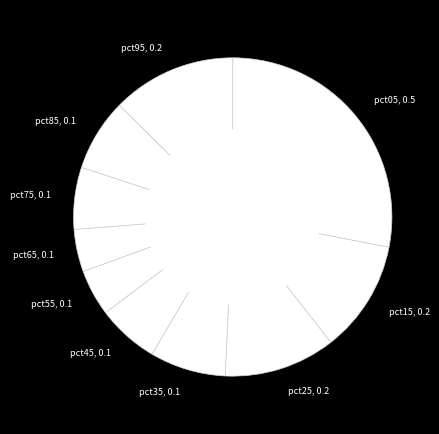

Is pct35 the majority of the pie?

No